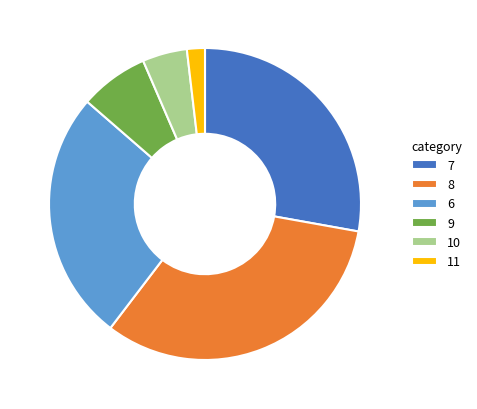

Do 11 and 8 together represent more than half of the pie?

No